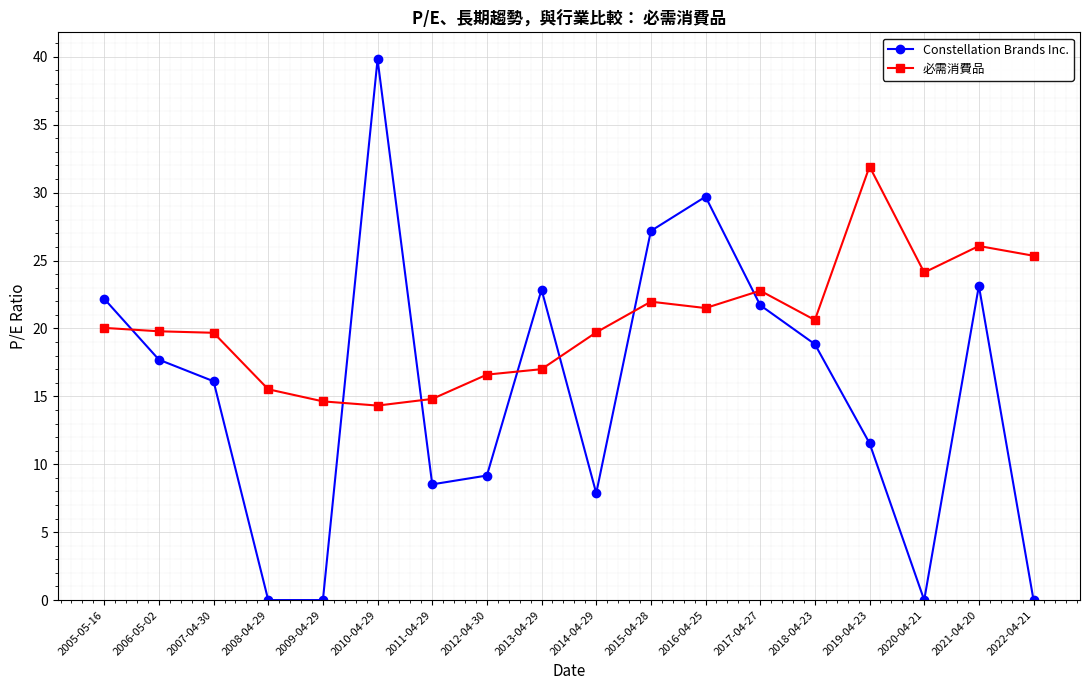

What is the average value of the 必需消費品 series?

20.4